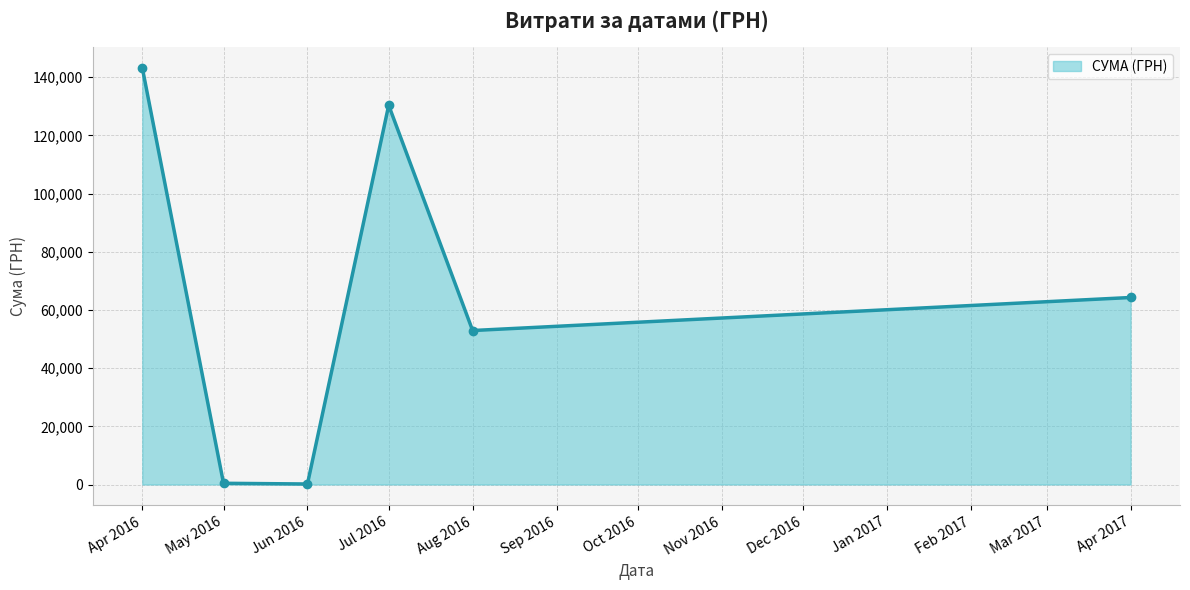

Where is the data nearest to the value 71734?

Apr 2017